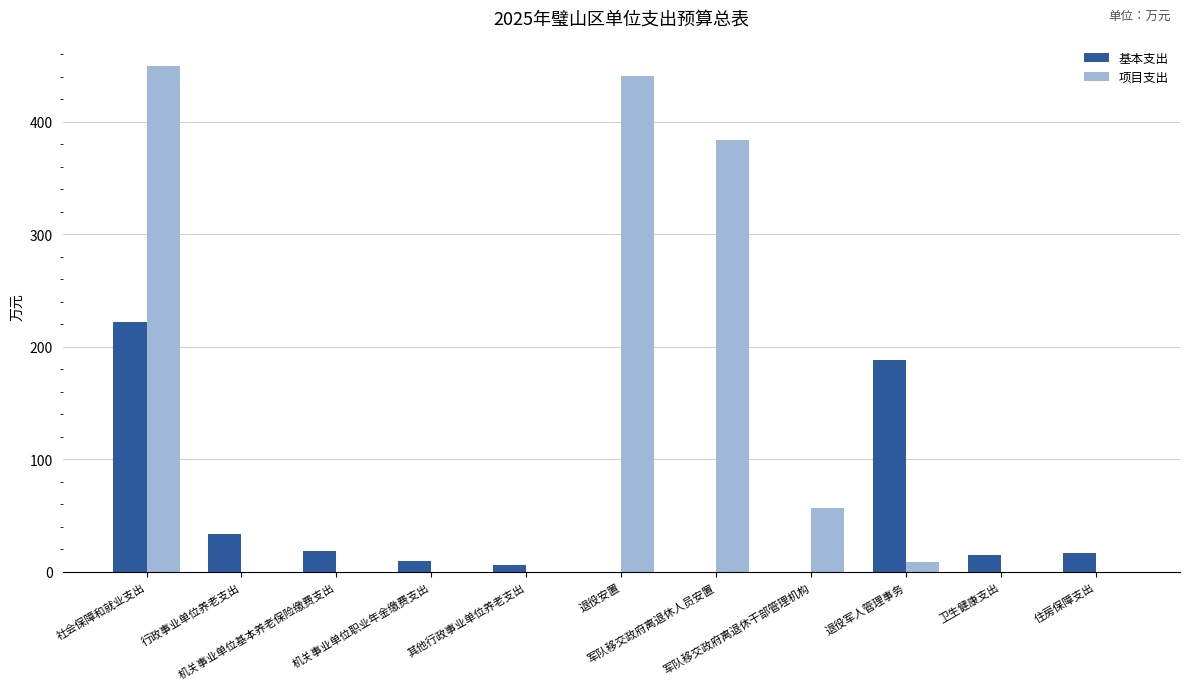

What is the sum of all 基本支出 values?

509.8